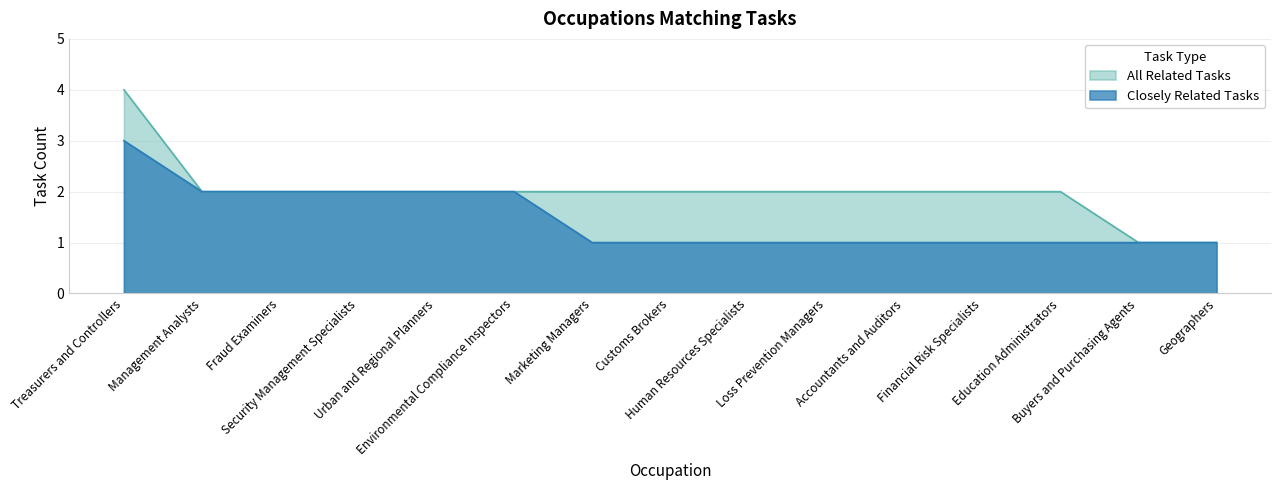

Reading right to left, extract all data points from this chart.

All Related Tasks: Geographers=1	Buyers and Purchasing Agents=1	Education Administrators=2	Financial Risk Specialists=2	Accountants and Auditors=2	Loss Prevention Managers=2	Human Resources Specialists=2	Customs Brokers=2	Marketing Managers=2	Environmental Compliance Inspectors=2	Urban and Regional Planners=2	Security Management Specialists=2	Fraud Examiners=2	Management Analysts=2	Treasurers and Controllers=4
Closely Related Tasks: Geographers=1	Buyers and Purchasing Agents=1	Education Administrators=1	Financial Risk Specialists=1	Accountants and Auditors=1	Loss Prevention Managers=1	Human Resources Specialists=1	Customs Brokers=1	Marketing Managers=1	Environmental Compliance Inspectors=2	Urban and Regional Planners=2	Security Management Specialists=2	Fraud Examiners=2	Management Analysts=2	Treasurers and Controllers=3